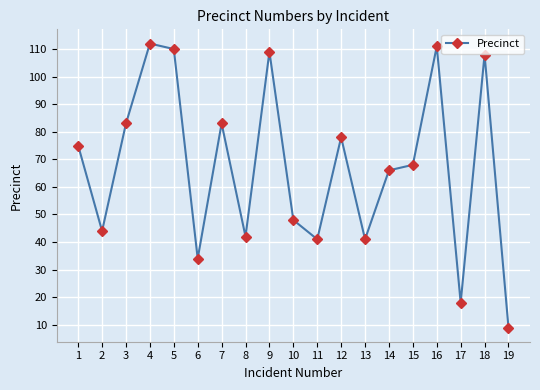

The value at 17 is 25. True or false?

False